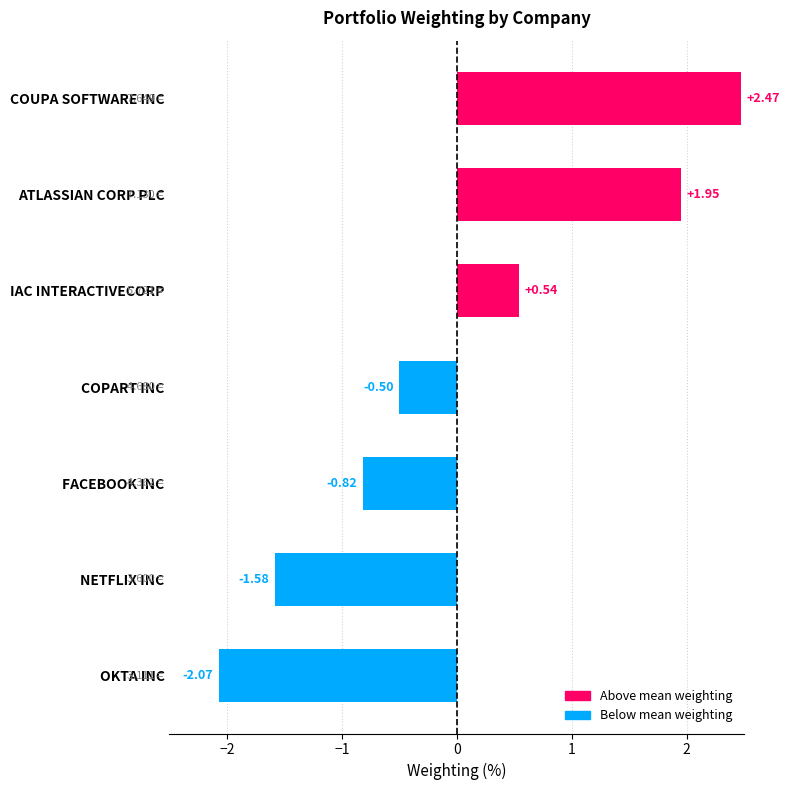

Rank the categories by value from lowest to highest.

OKTA INC, NETFLIX INC, FACEBOOK INC, COPART INC, IAC INTERACTIVECORP, ATLASSIAN CORP PLC, COUPA SOFTWARE INC